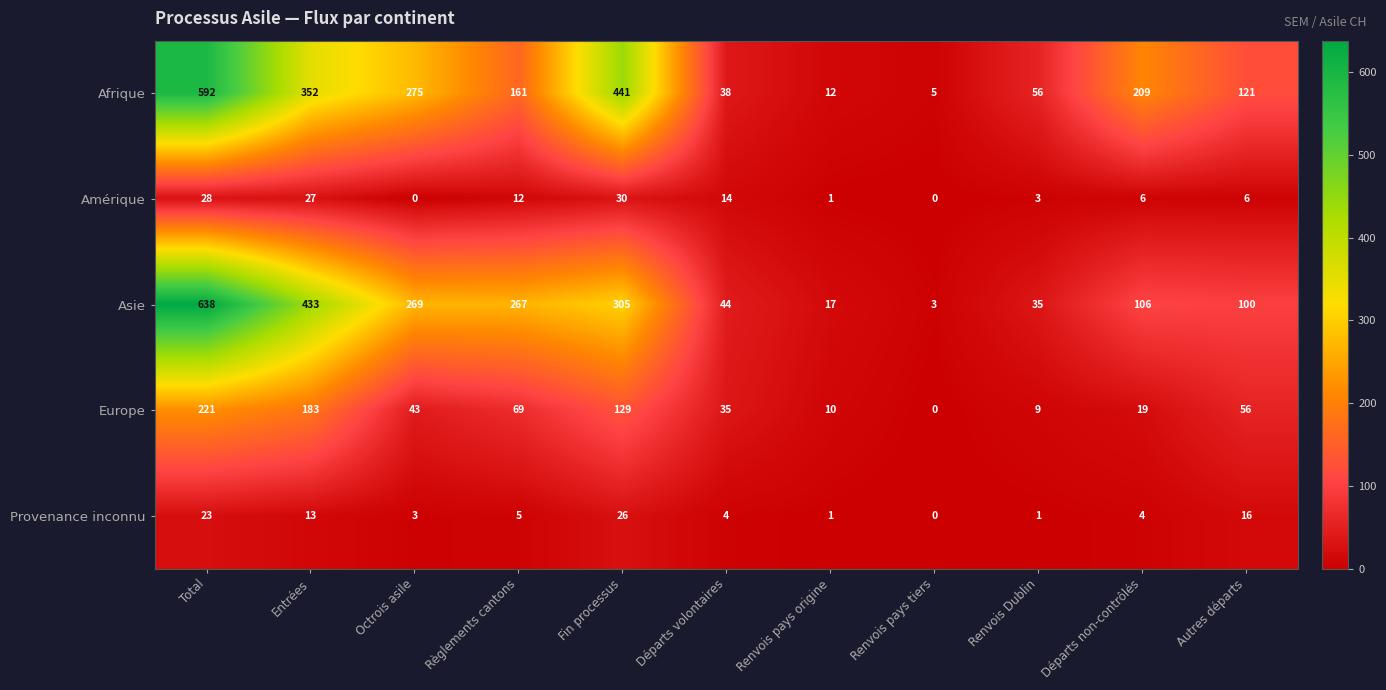

Count the number of data series in this chart.

5